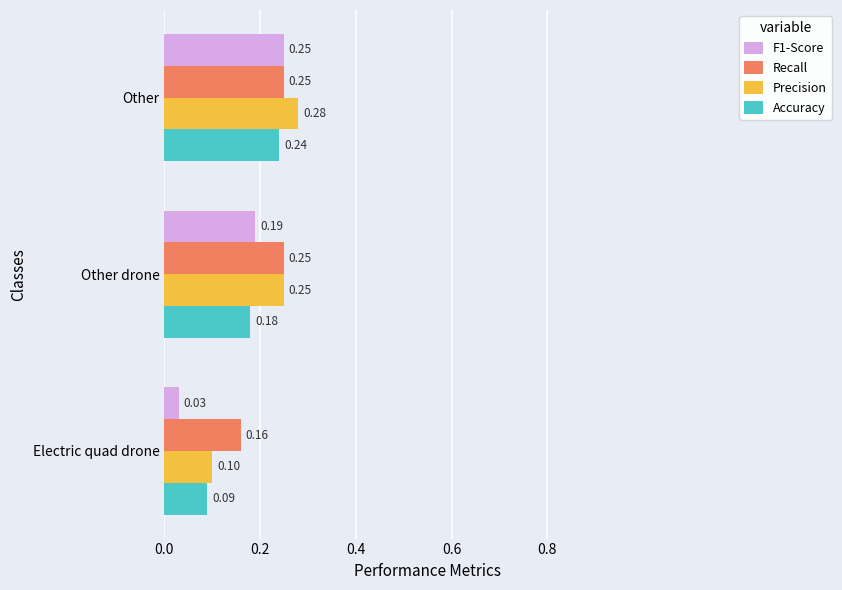

Where is Recall nearest to the value 0?

Electric quad drone